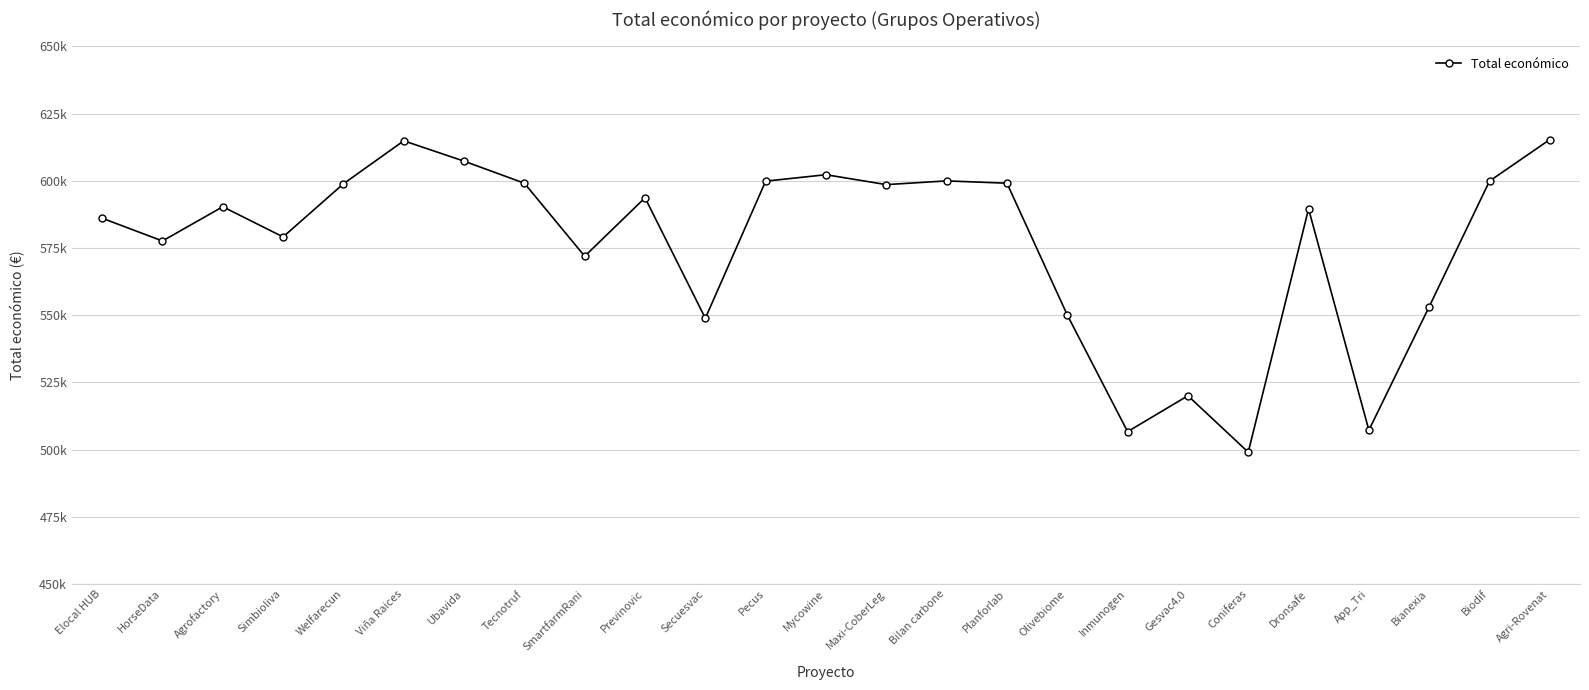

Reading left to right, list all the values displayed in this chart.

586120.0	577638.0	590382.0	579152.0	598909.0	614907.0	607342.0	599131.0	571965.0	593715.0	548889.0	599898.0	602295.4	598609.0	599992.0	599134.0	550111.0	506703.0	520062.0	499059.0	589584.0	507255.0	553196.0	599927.0	615375.0